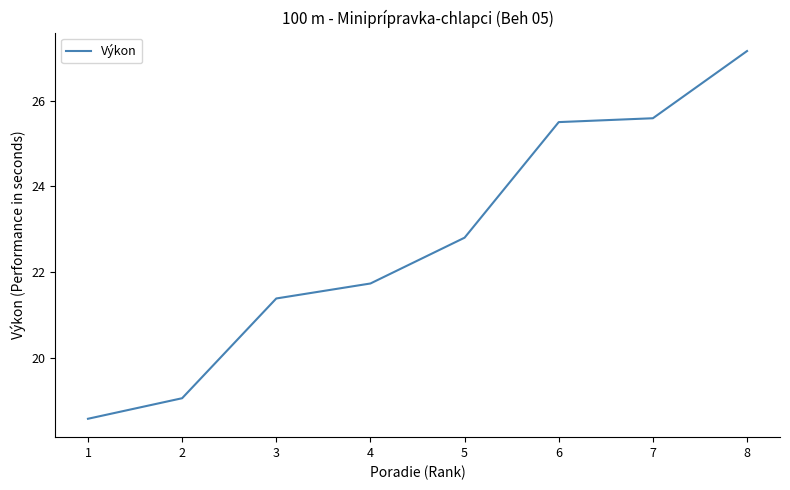

What is the sum of all values?

181.8